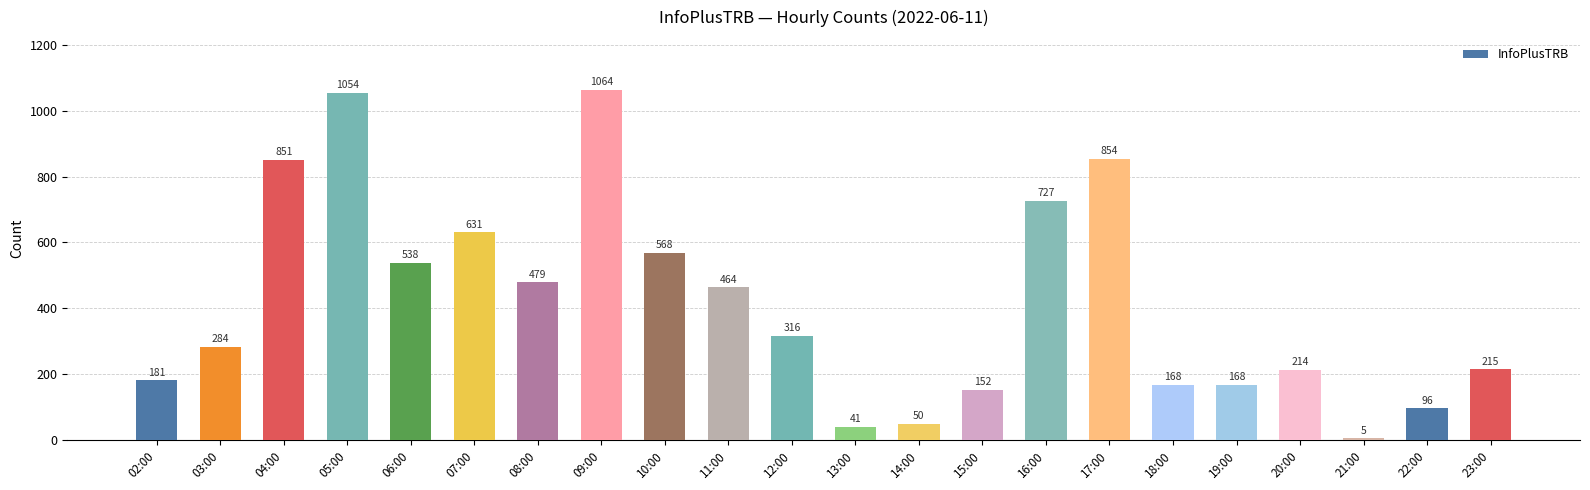

What is the smallest value displayed?

5